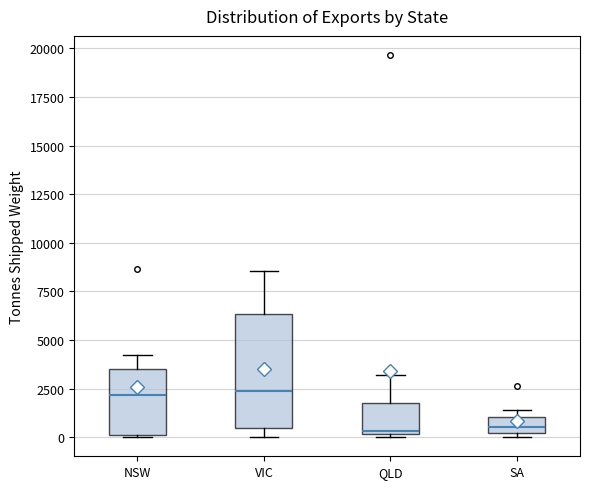

Reading left to right, transcribe this box plot: for each box, give where its median line is, the range the box spans, and where its two whiskers end, as read against the y-axis. The values are not printed on the chart, so give them approximately, as read against the axis.

NSW: median 2000, box 0 to 3500, whiskers 0 to 4000
VIC: median 2500, box 500 to 6500, whiskers 0 to 8500
QLD: median 500, box 0 to 2000, whiskers 0 (just below the box's lower edge) to 3000
SA: median 500, box 0 to 1000, whiskers 0 (just below the box's lower edge) to 1500